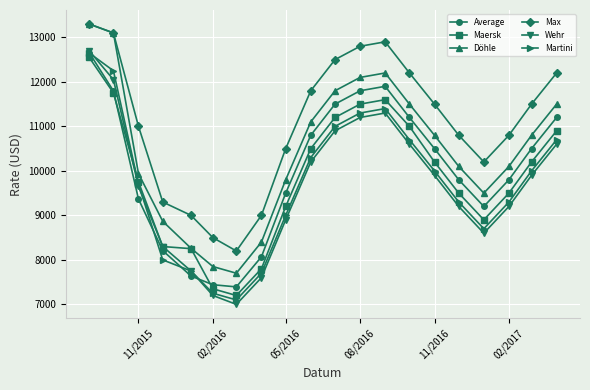

Which series has the largest range (max minus min)?

Wehr